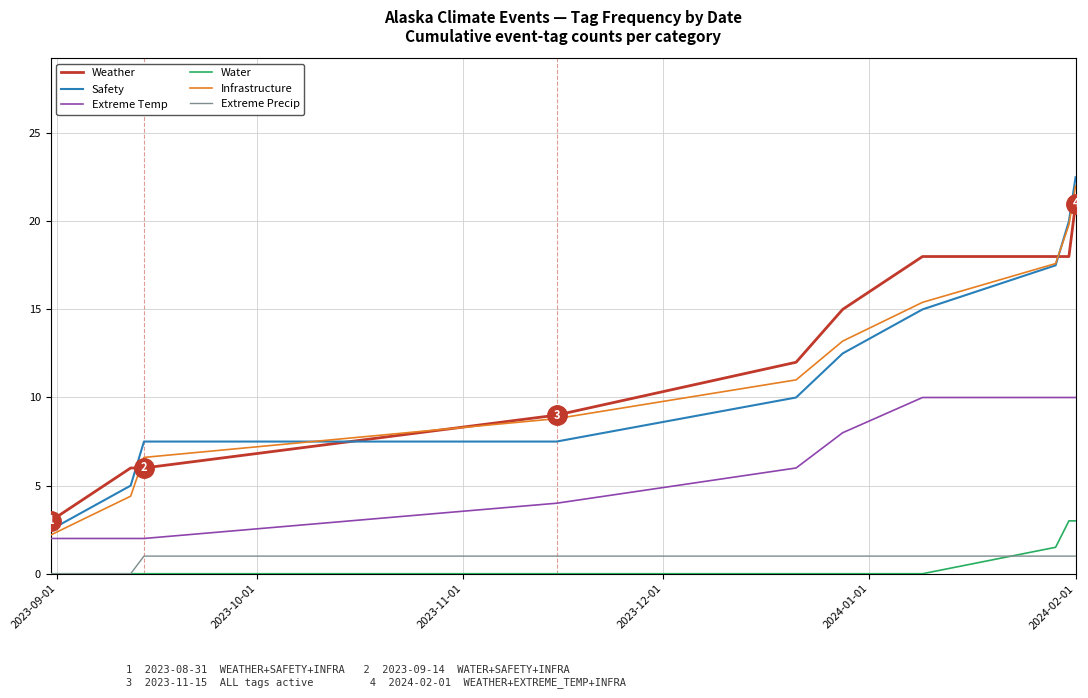

Which series has the widest spread of values?

Safety